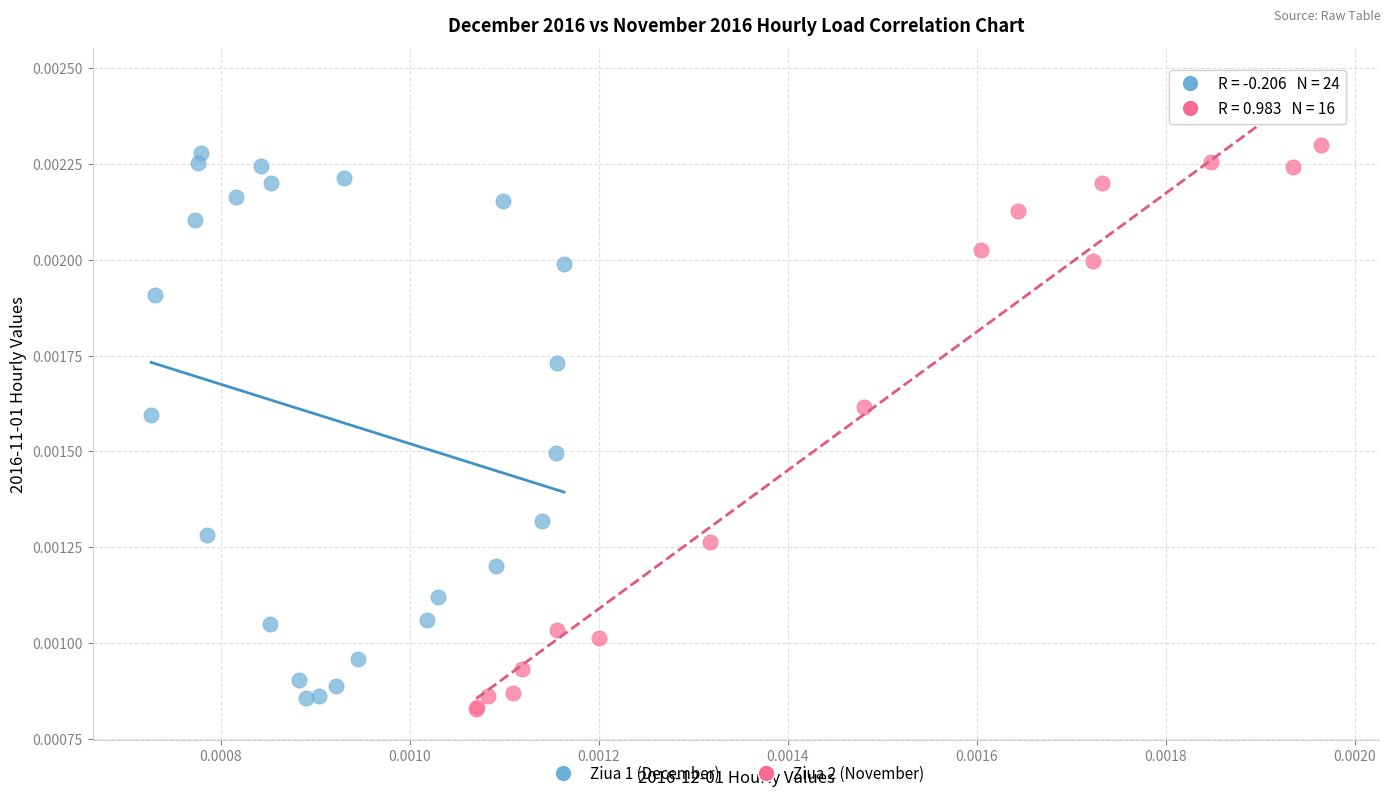

Which series has the widest spread of Y values?

Ziua 2 (November)